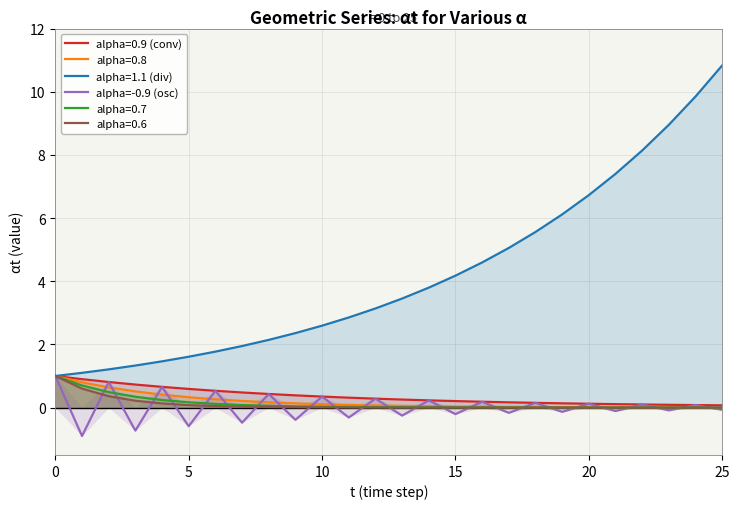

Which series has the widest spread of values?

alpha=1.1 (div)